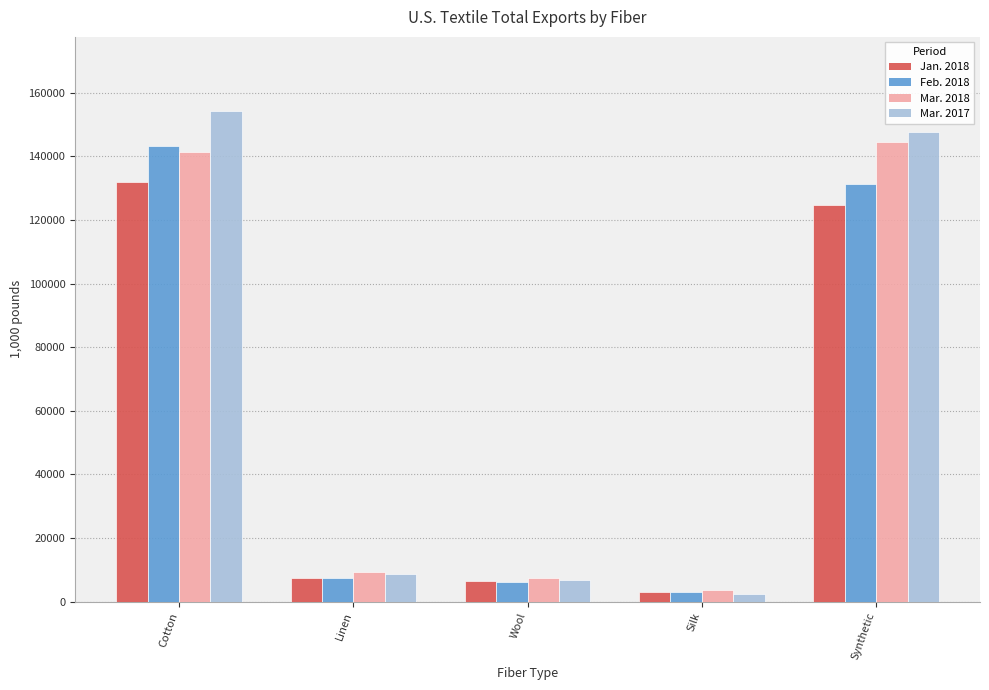

The value of Mar. 2017 at Cotton is 248797.8. True or false?

False